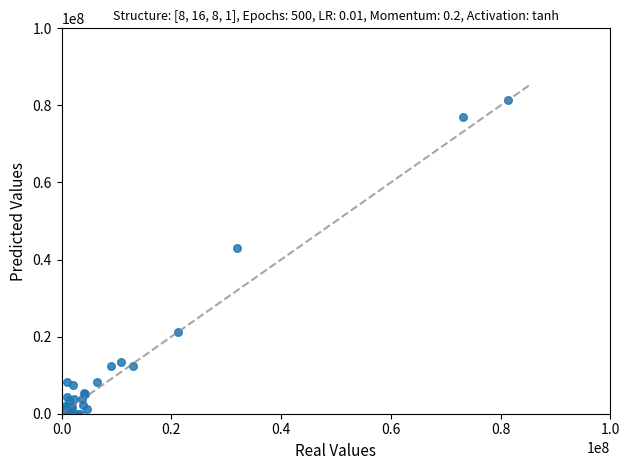

What Y value in the scatter plot is closest to 40712983?

43058222.2